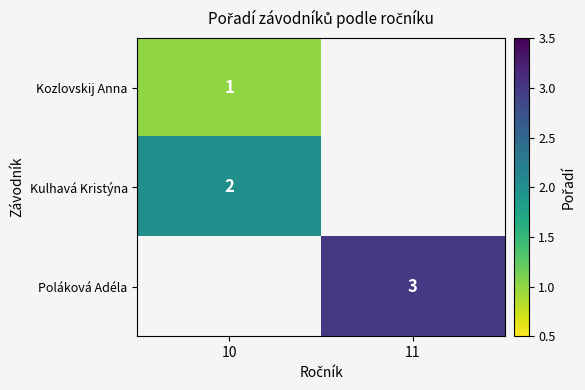

The Kulhavá Kristýna series shows 2 at 10. True or false?

True